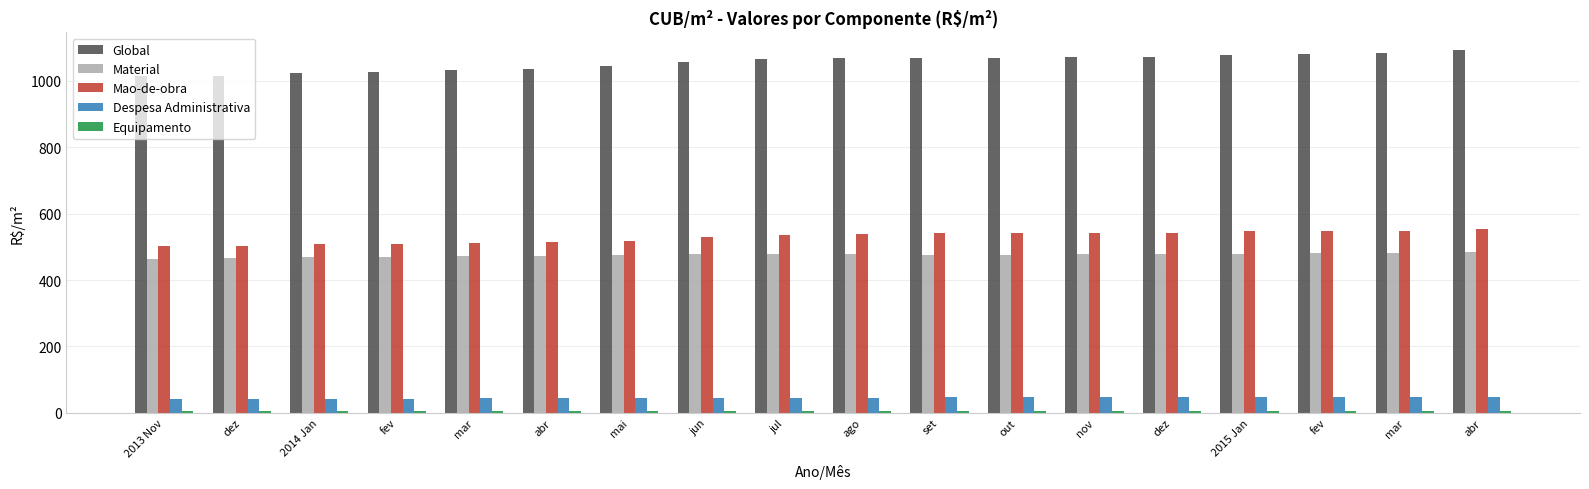

What is the sum of all Material values?

8558.1